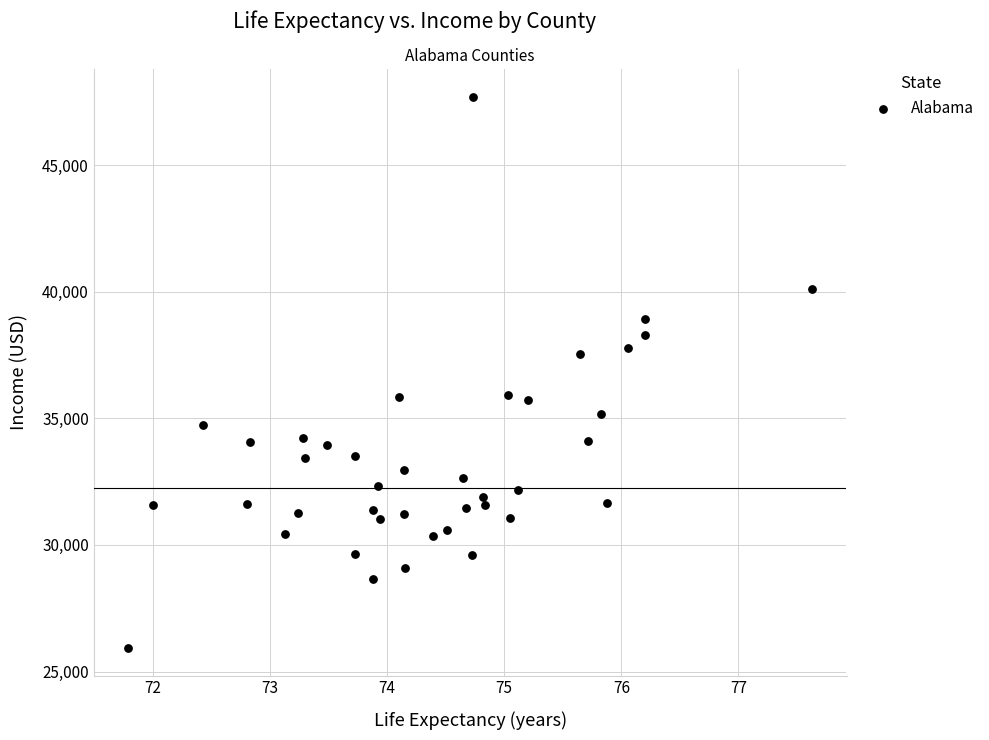

What is the range of Y values (max minus min)?

21789